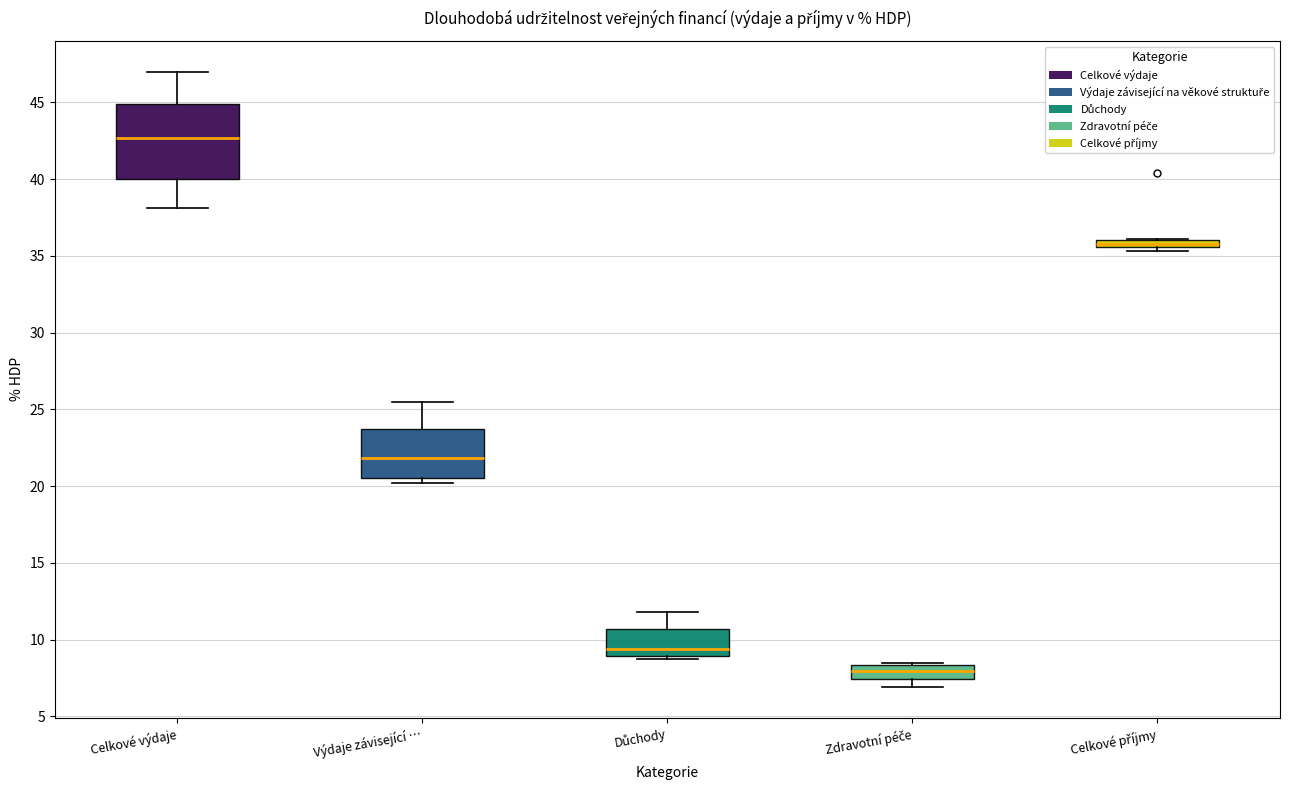

Comparing the boxes themselves (not the whiskers), which one is the tallest?

Celkové výdaje